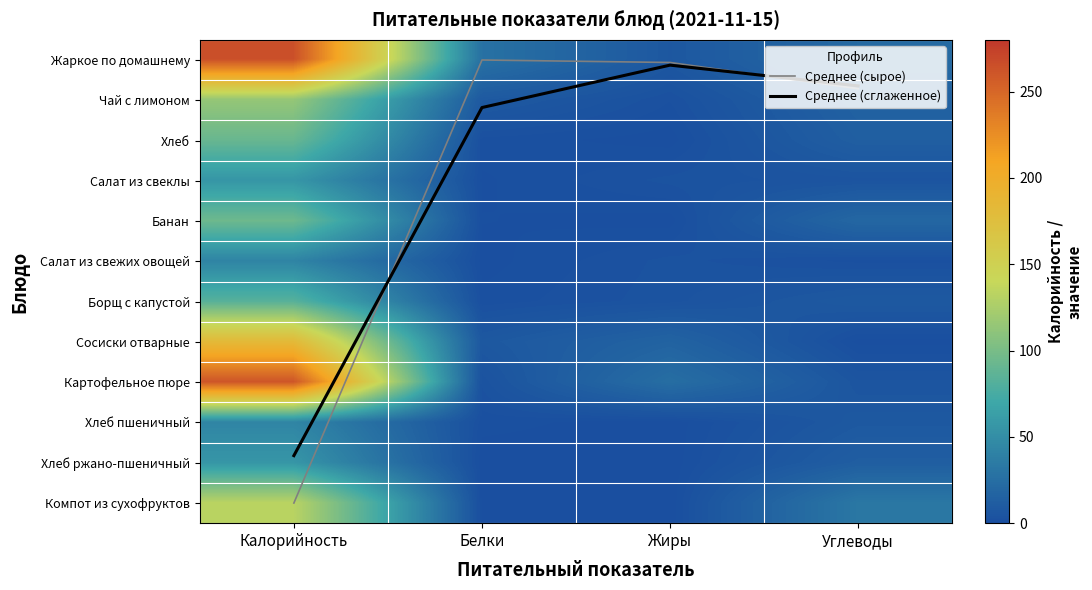

Is the value of Банан at Белки greater than the value of Сосиски отварные at Углеводы?

Yes